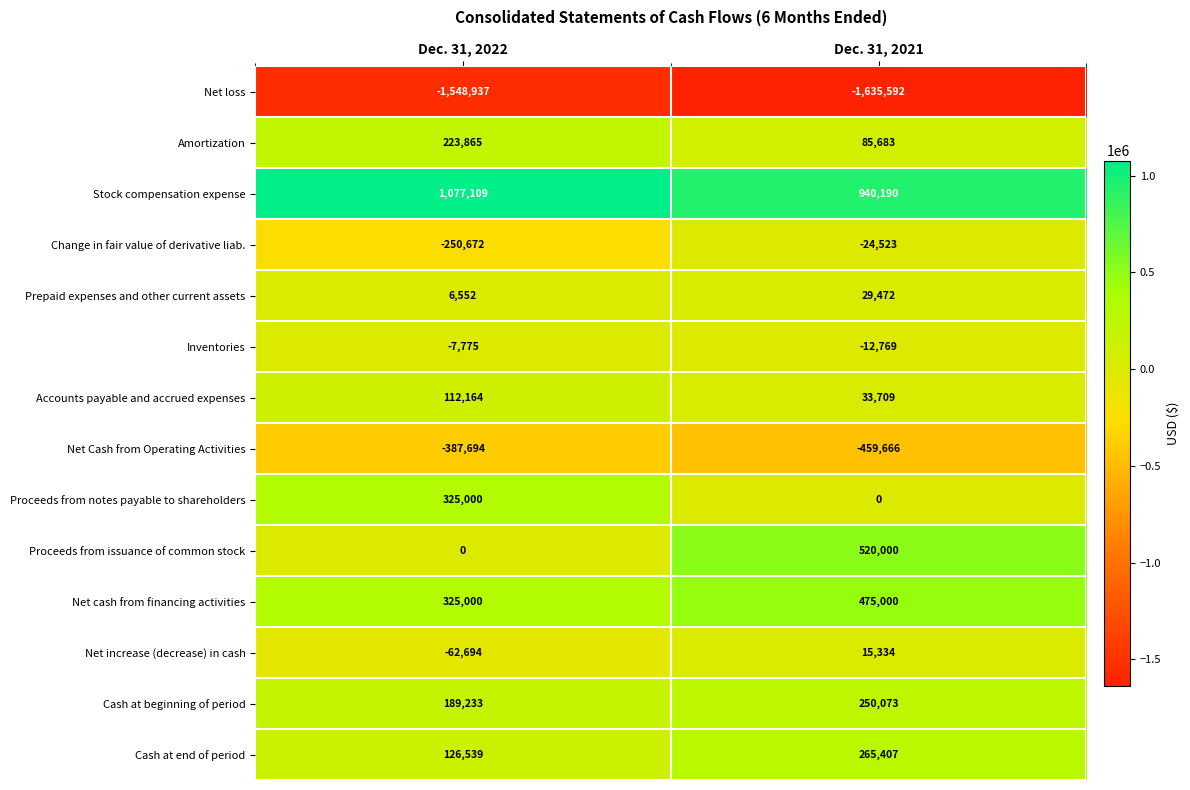

What is the total value across all series at Dec. 31, 2021?

482318